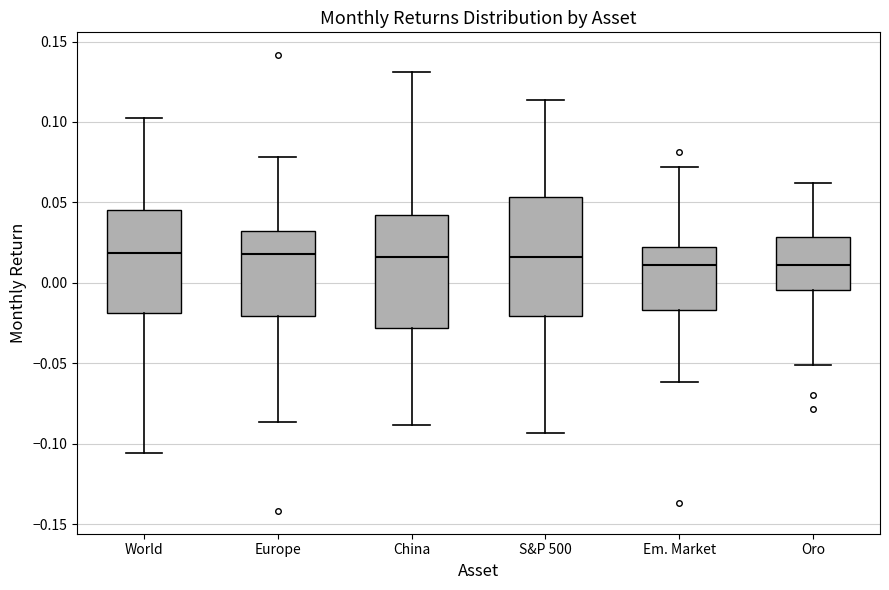

Where does the median line of the box for Europe sit on the y-axis? The values are not printed on the chart, so give them approximately, as read against the axis.

0.020